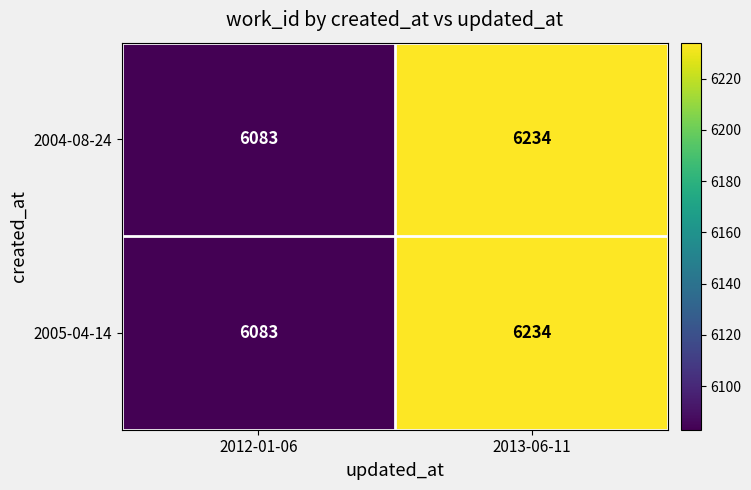

What value does the 2004-08-24 series have at 2013-06-11?

6234